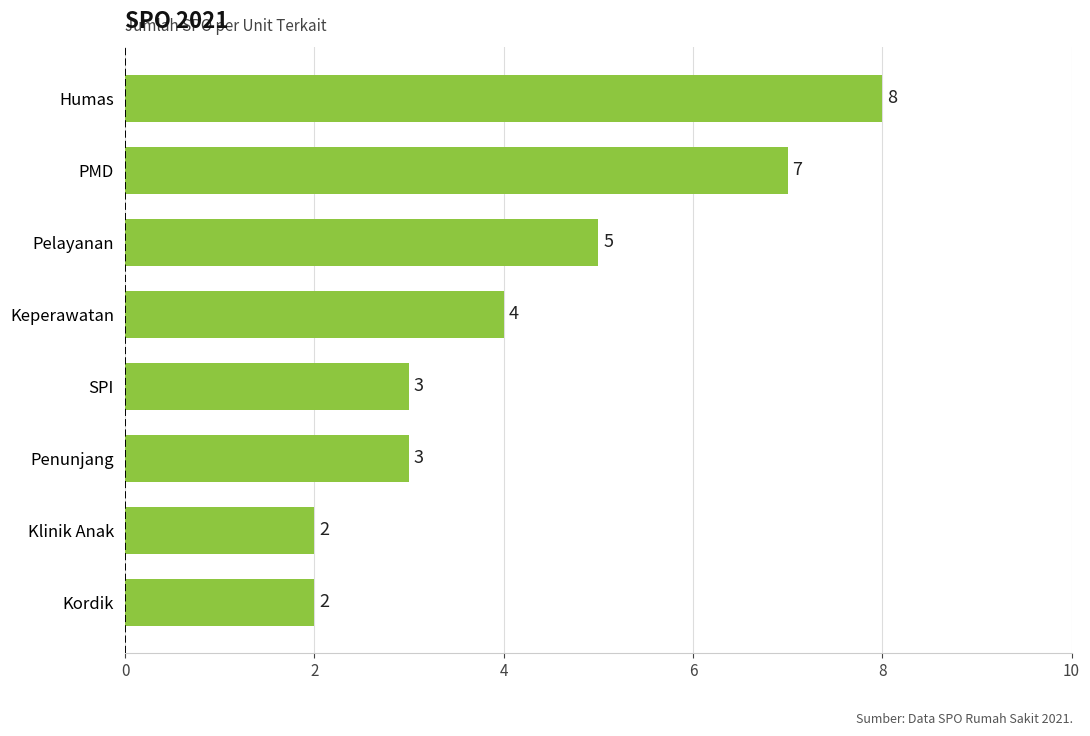

How many data points are less than 4?

4